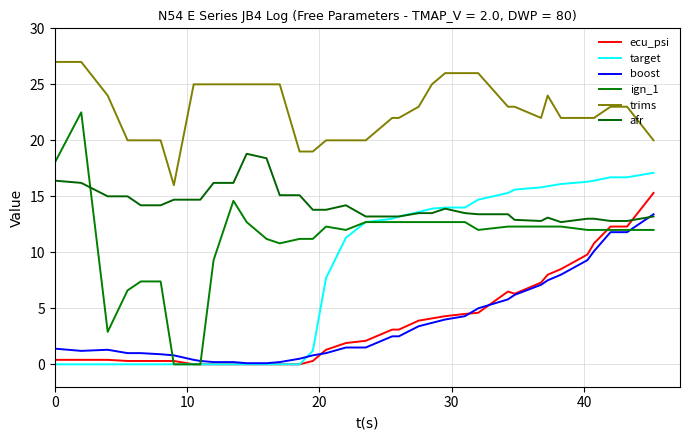

What is the difference between the second highest and second lowest values in the ign_1 series?

18.0